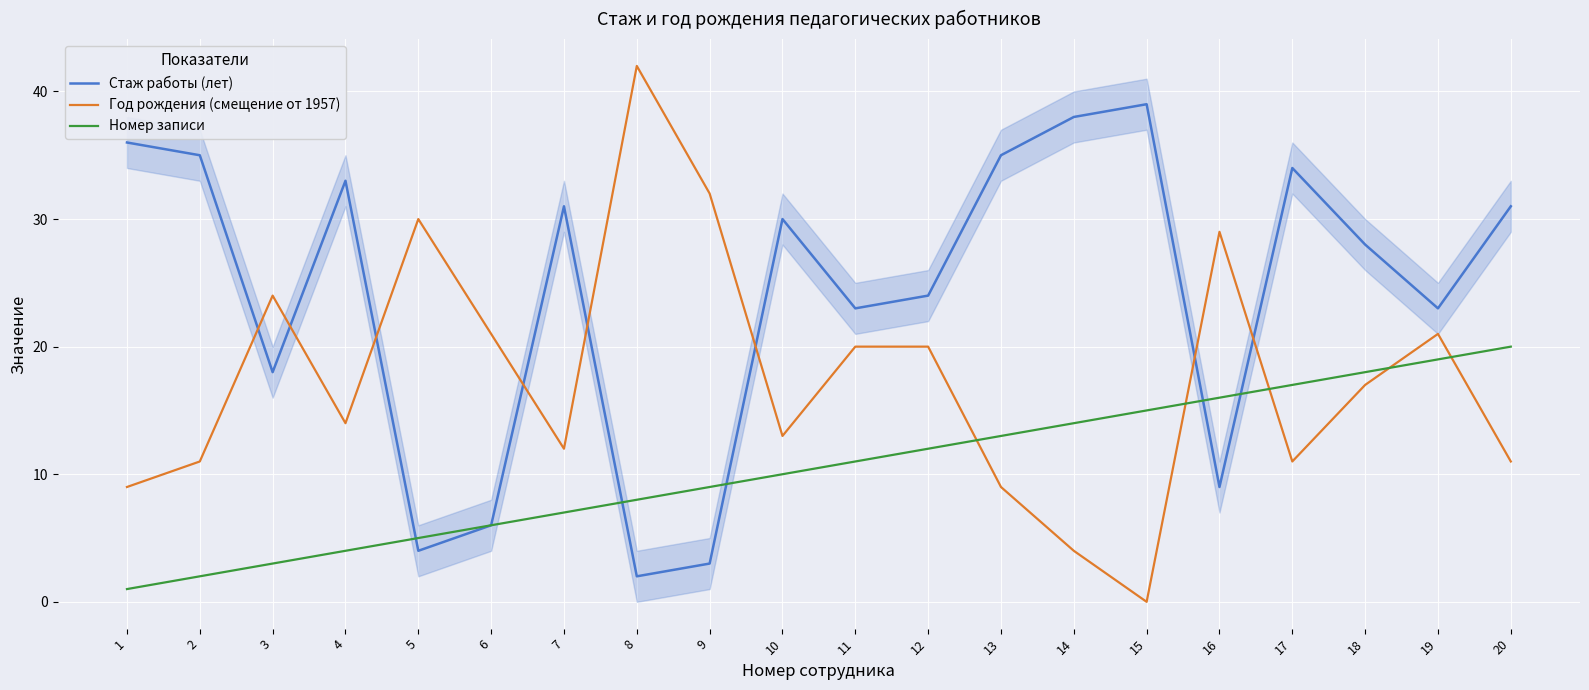

What is the difference between the Номер записи values at 9 and 20?

11